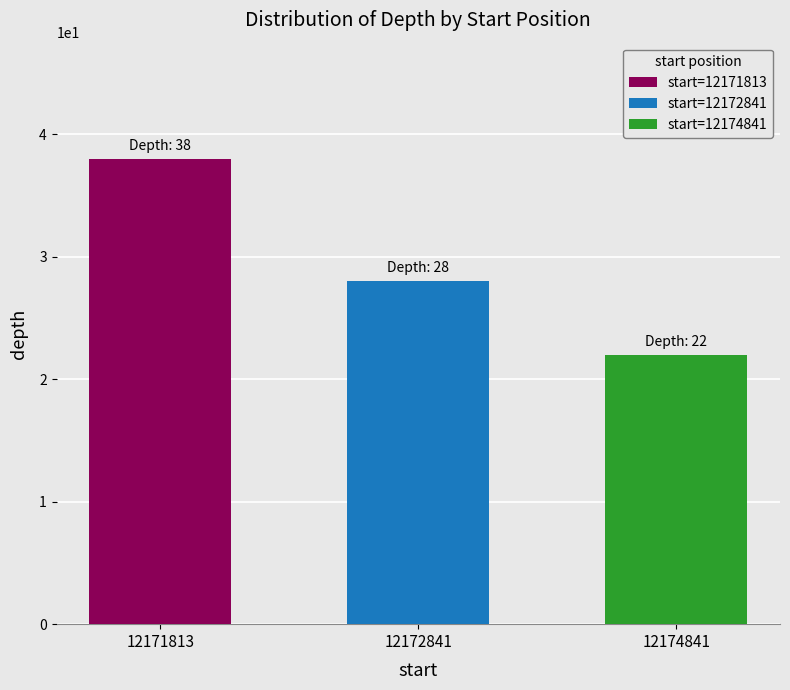

What is the value of the 3rd bar from the left?

22